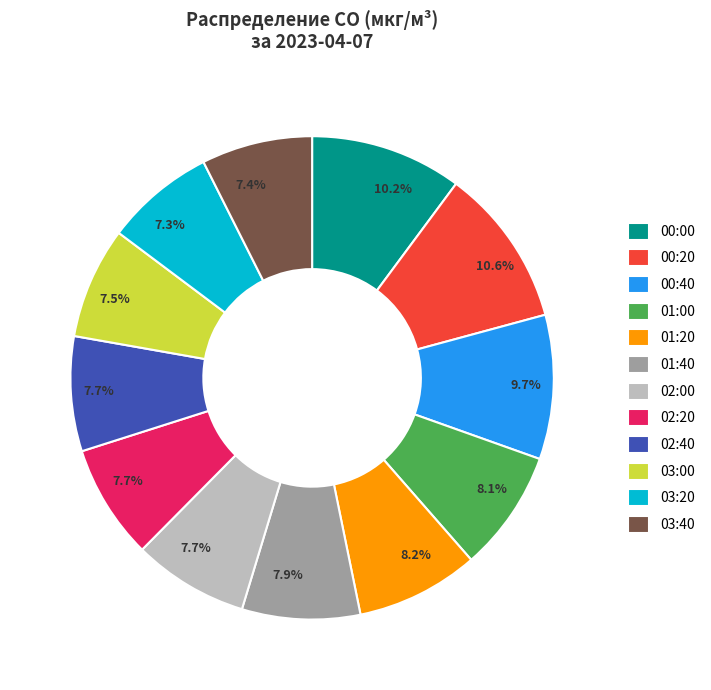

Does 02:40 represent more than half of the total?

No